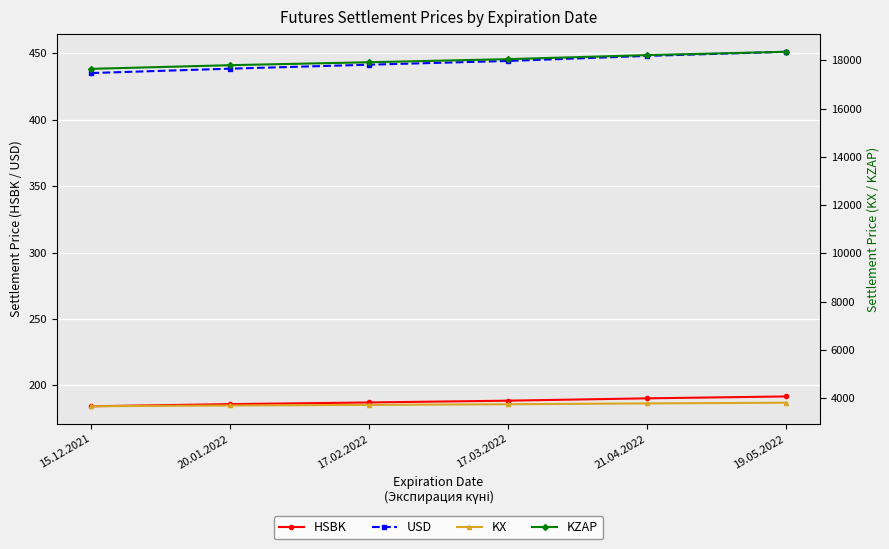

Which has a higher value, 15.12.2021 or 19.05.2022?

19.05.2022